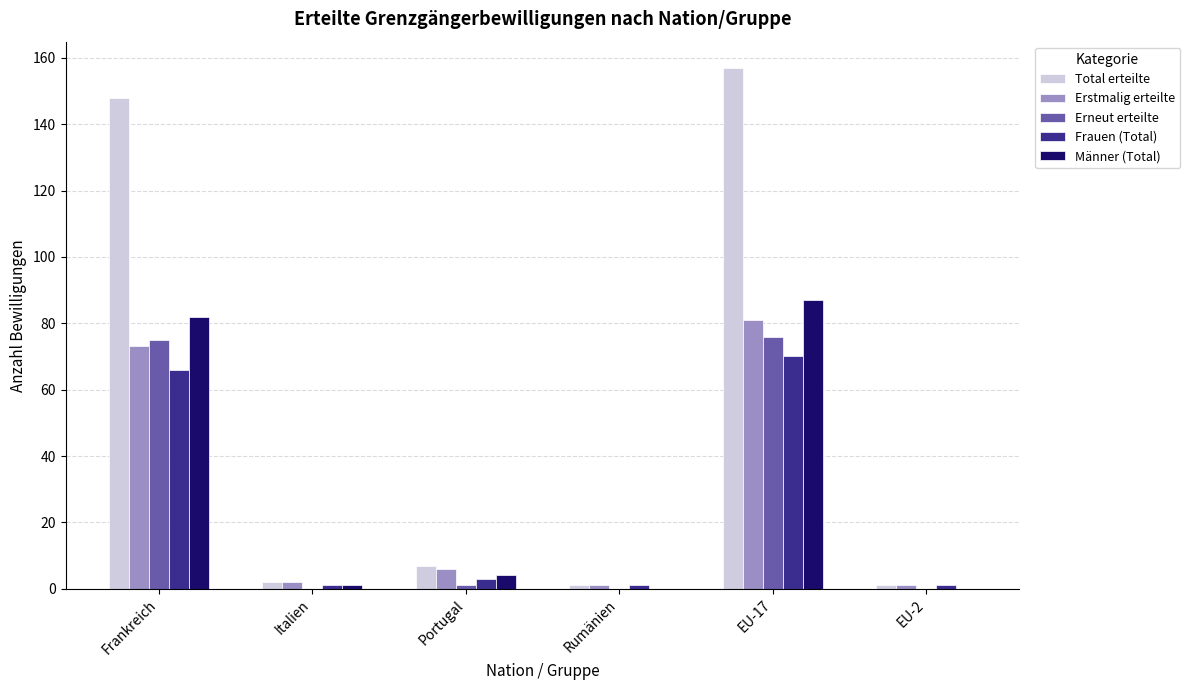

The value of Frauen (Total) at Rumänien is 1. True or false?

True